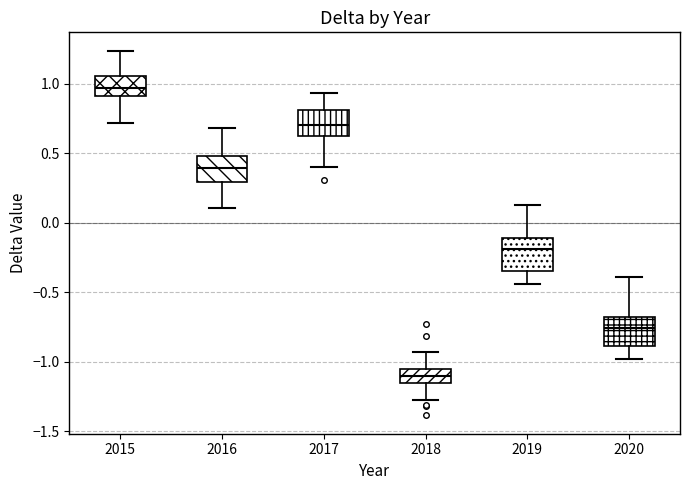

Which box has the lowest median line?

2018